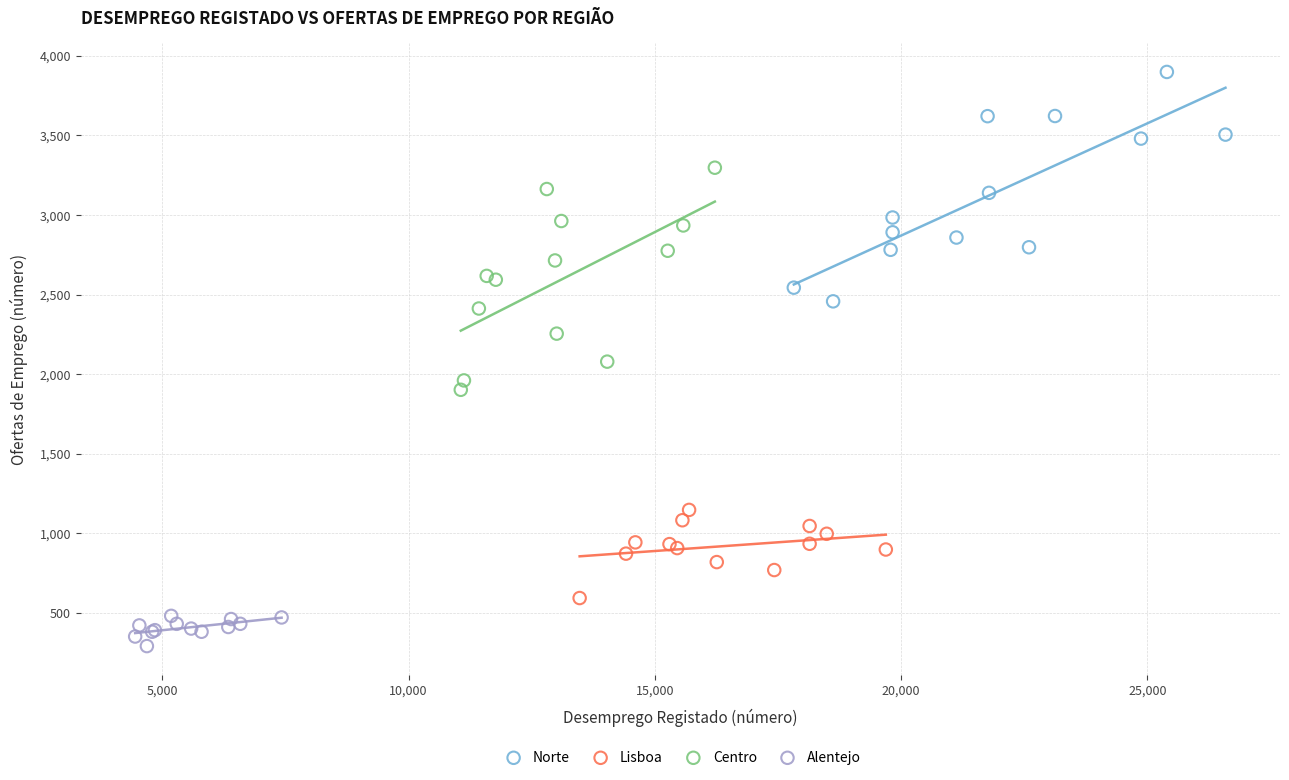

Which series has the widest spread of Y values?

Norte